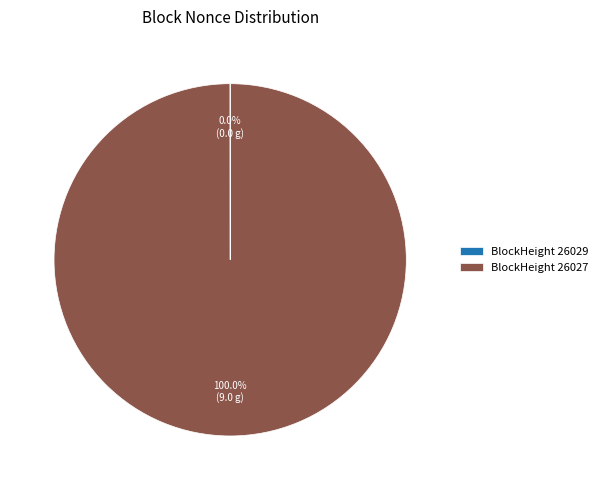

What is the majority slice?

BlockHeight 26027